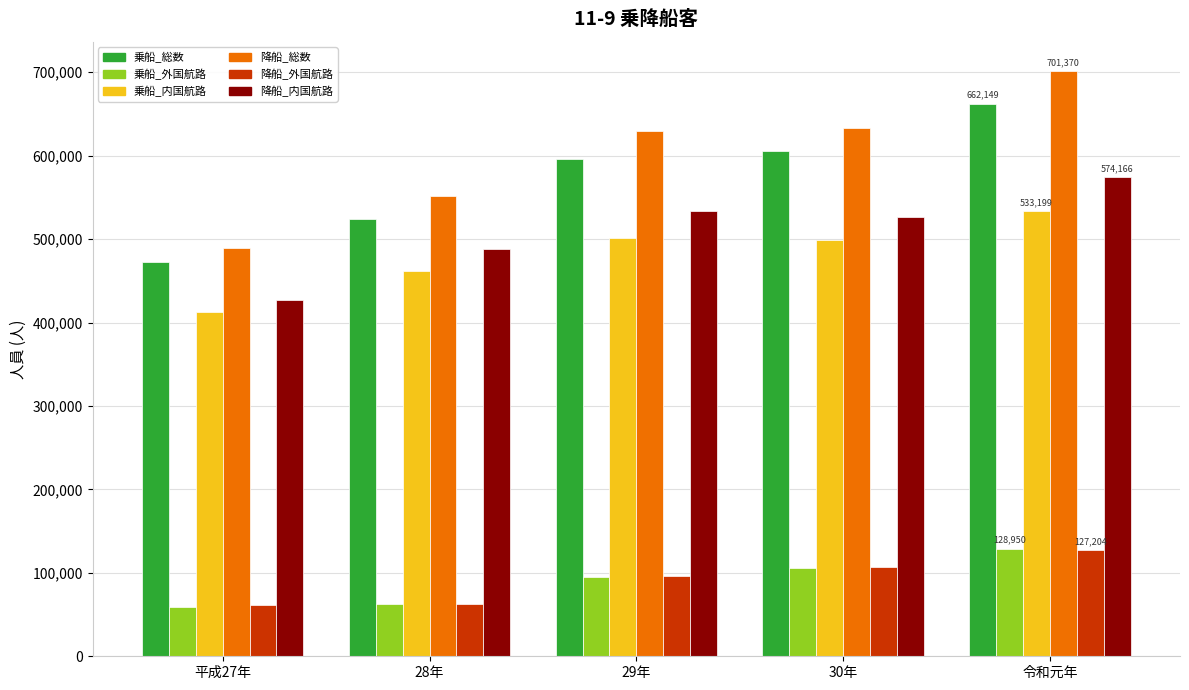

The value of 乗船_総数 at 平成27年 is 274620. True or false?

False